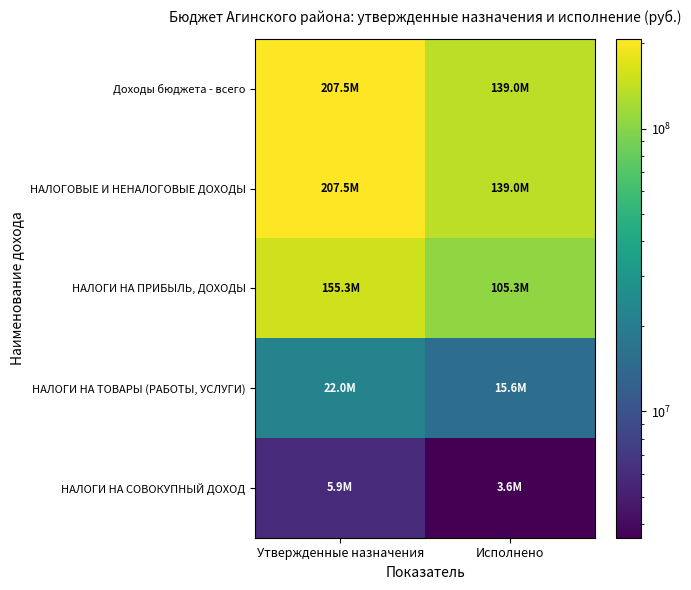

What is the smallest value displayed?

3576657.8